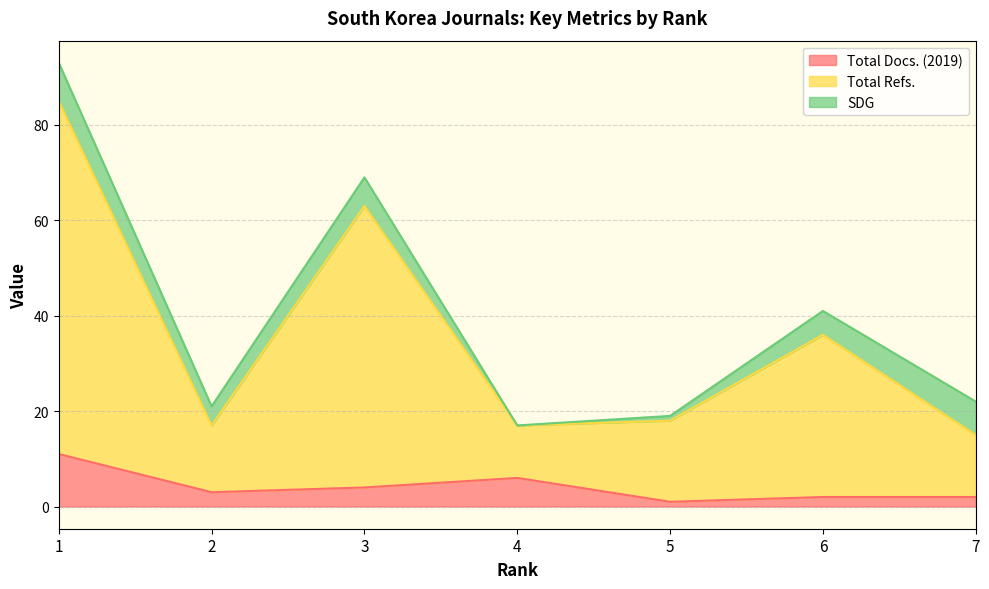

The Total Docs. (2019) series shows 2 at 6. True or false?

True